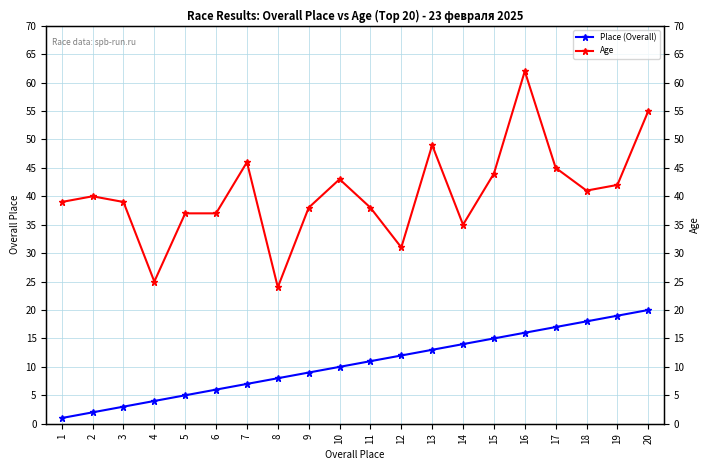

What is the sum of all Age values?

810